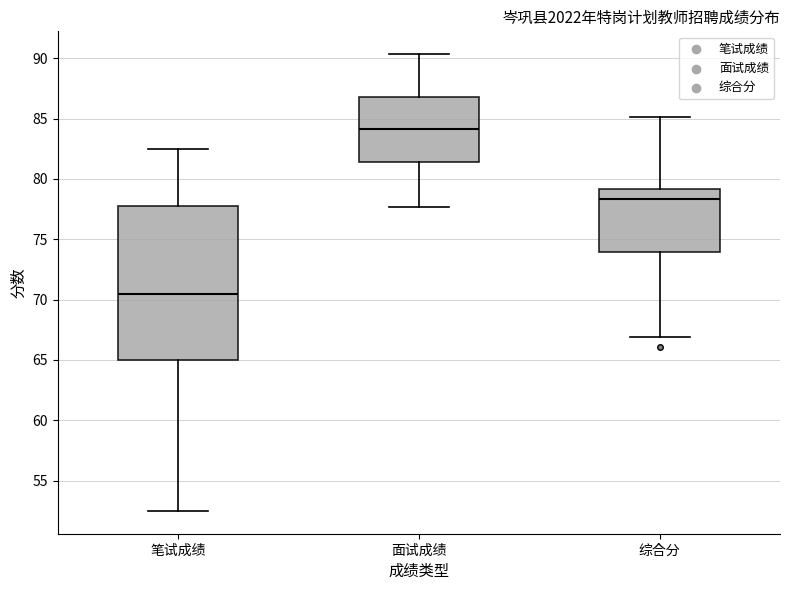

Comparing the boxes themselves (not the whiskers), which one is the tallest?

笔试成绩